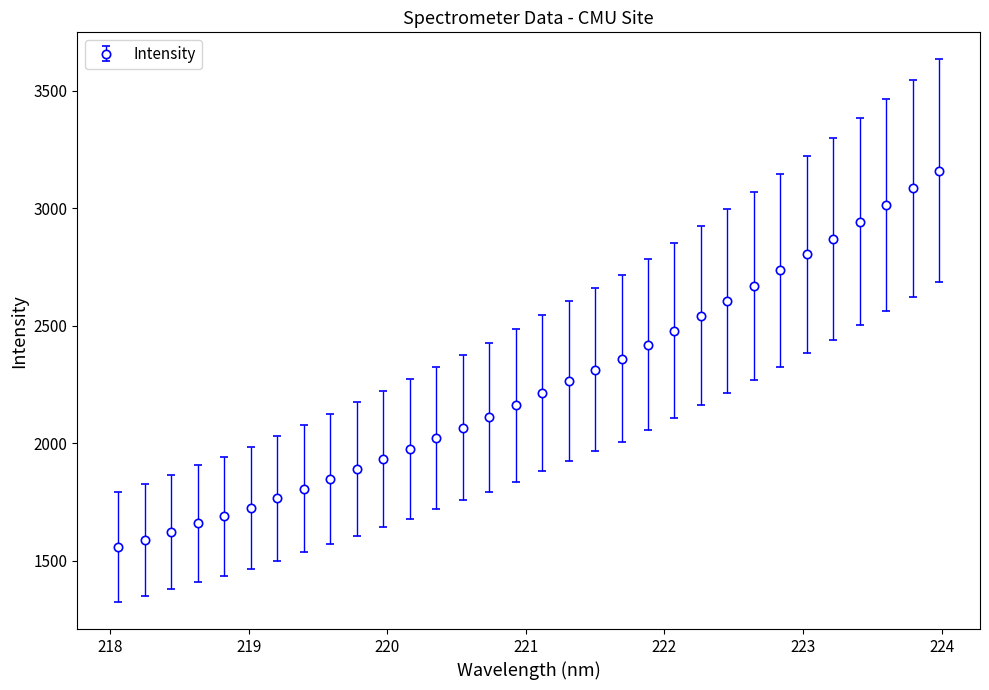

What is the maximum value shown in the chart?

3159.4